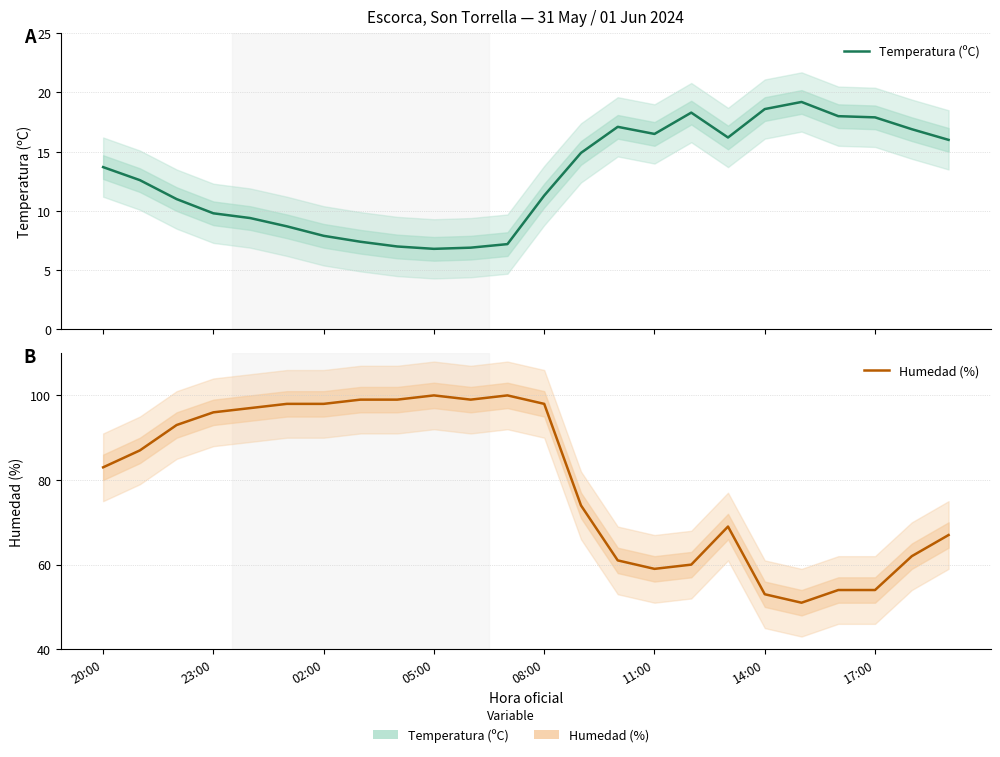

How many values in the Humedad (%) series are below 87?

12